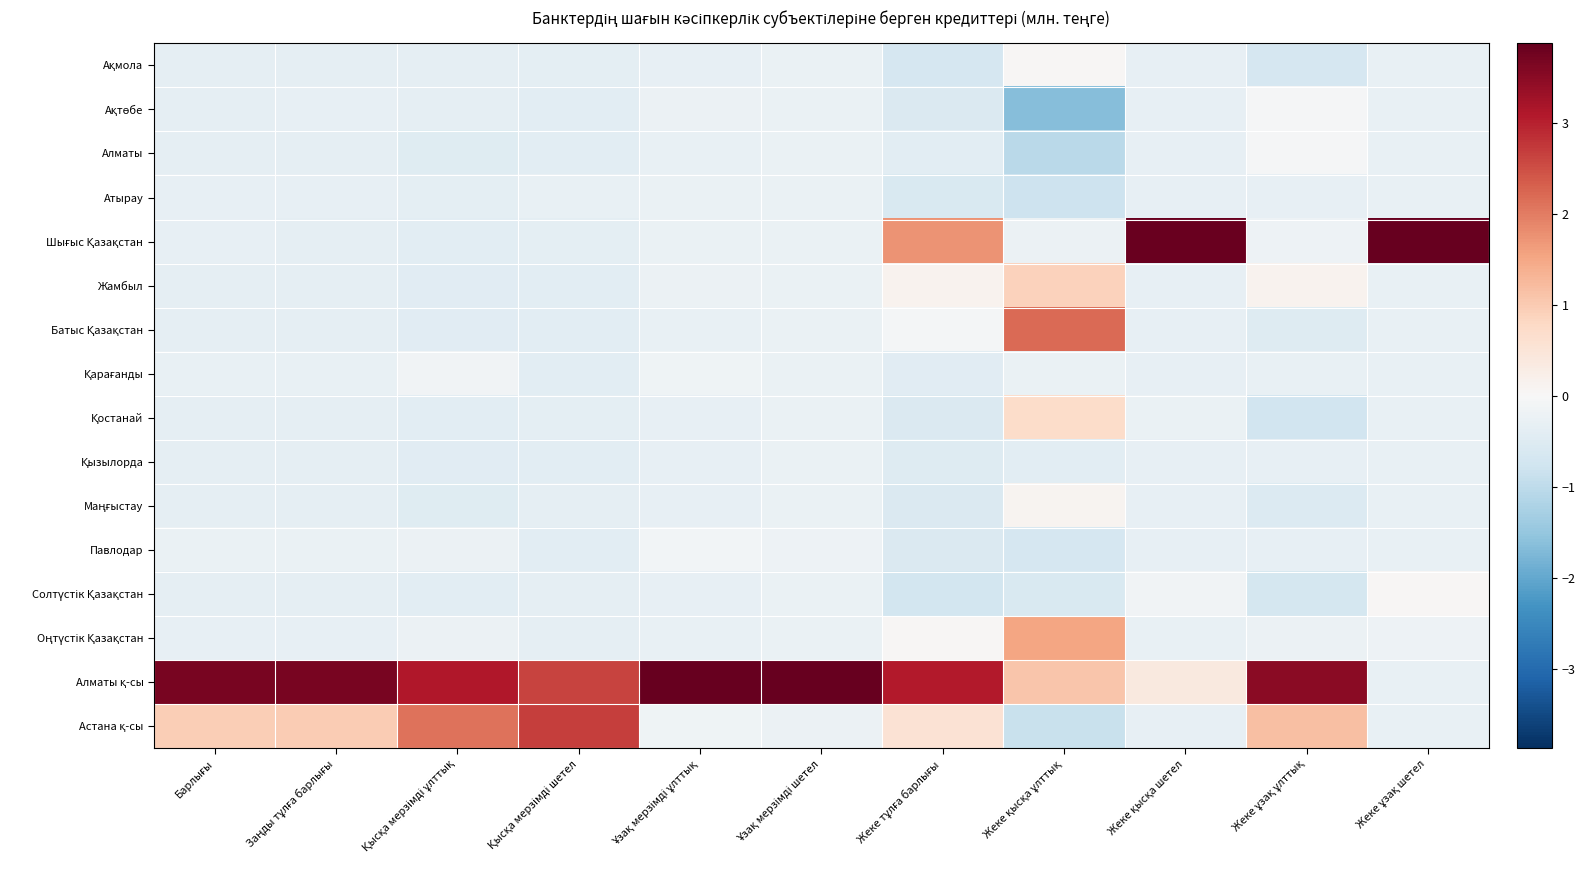

What is the spread (max minus min) of values at Ұзақ мерзімді ұлттық?

4.2